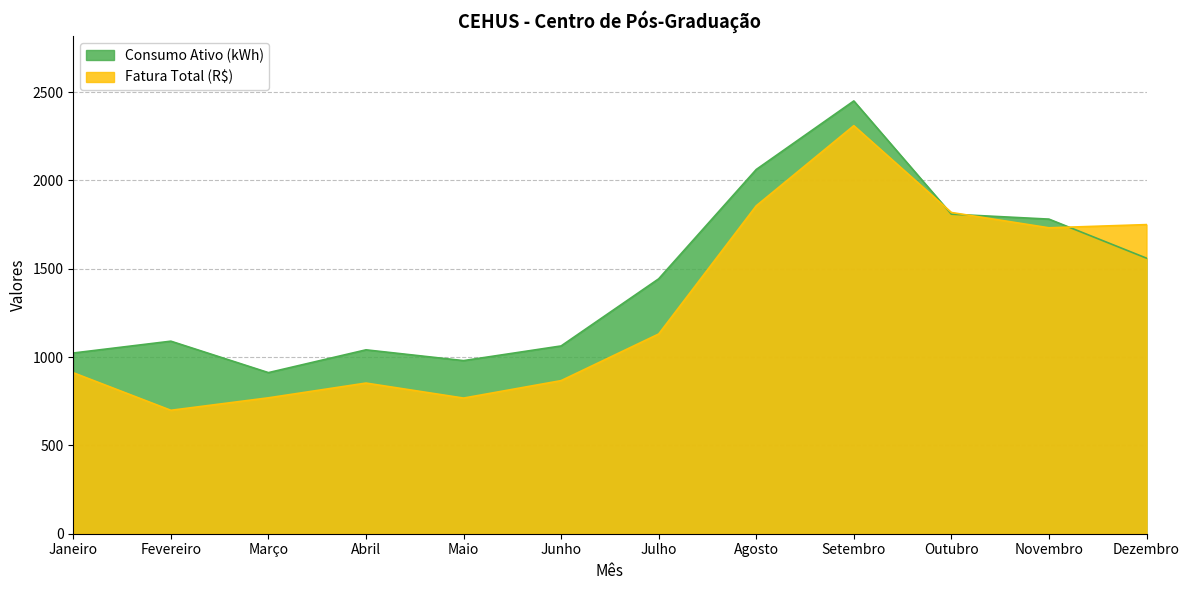

At Julho, list the series in order from largest to smallest.

Consumo Ativo (kWh), Fatura Total (R$)